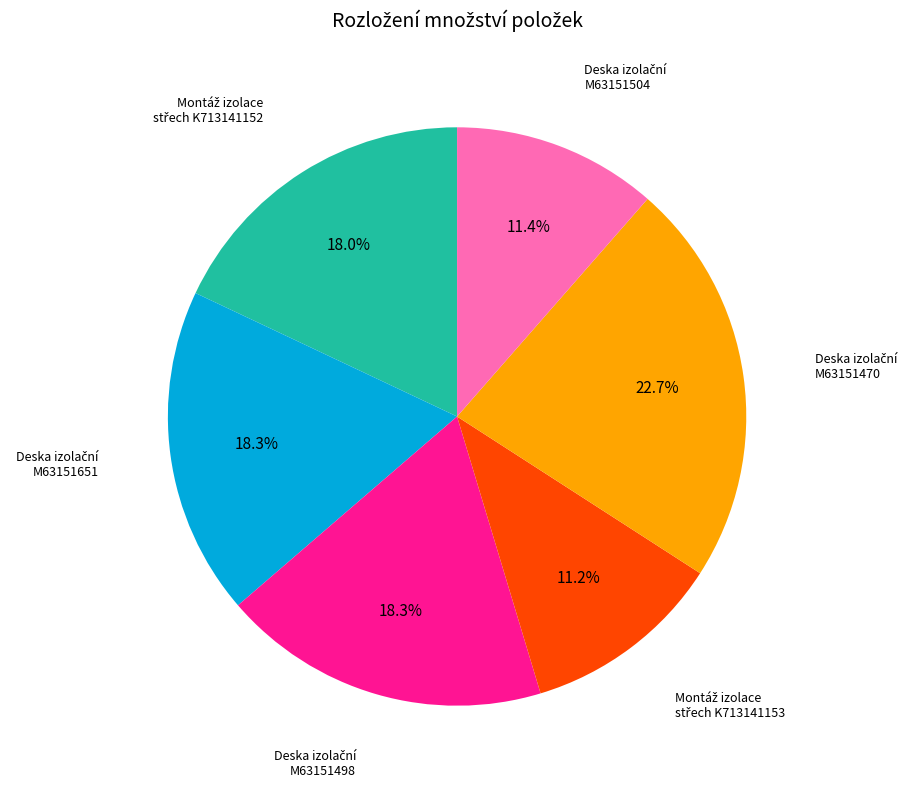

Is there a majority slice in this chart?

No